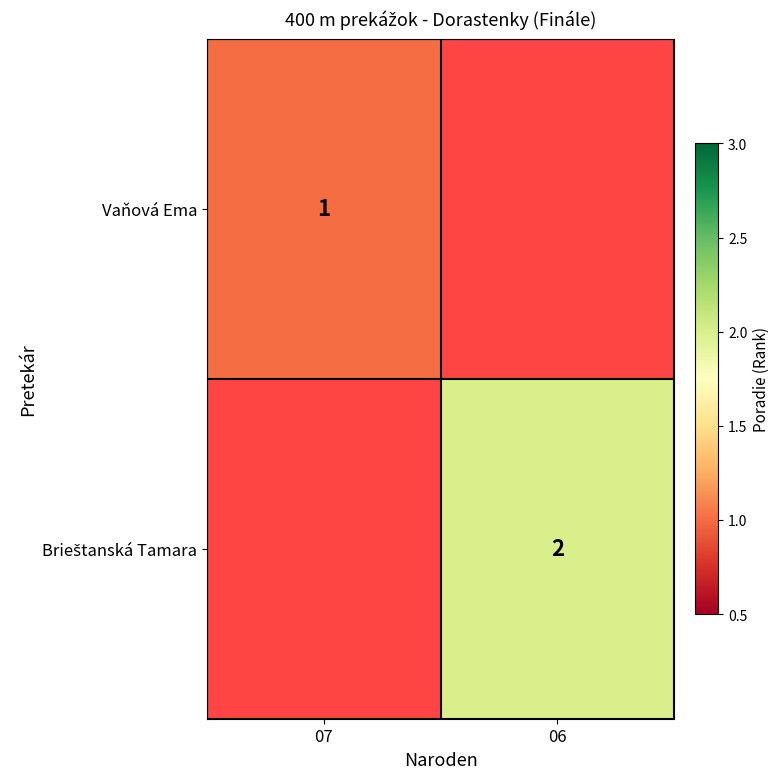

The value of Vaňová Ema at 07 is 1. True or false?

True